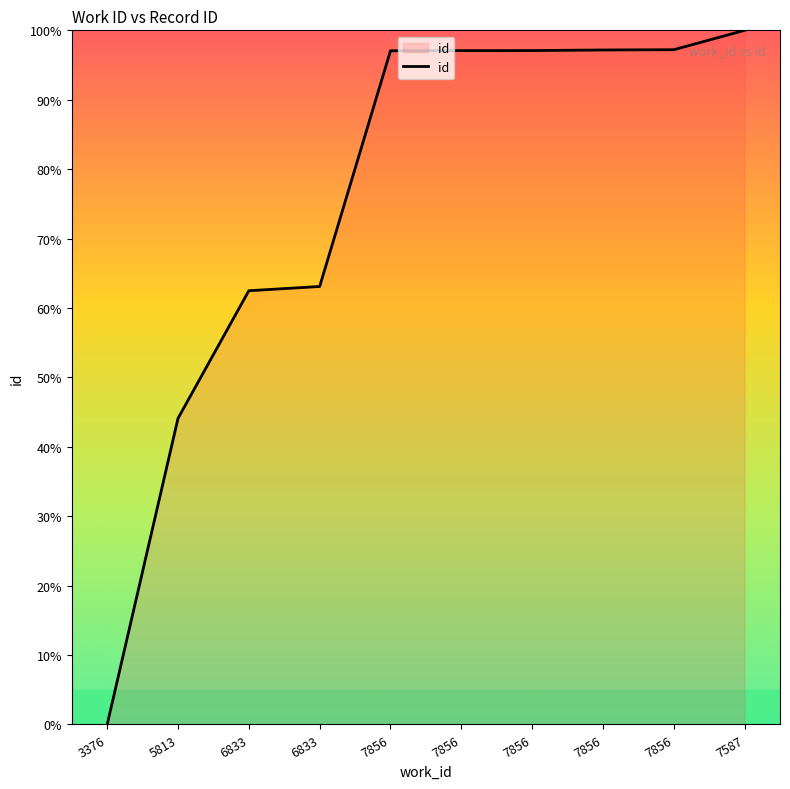

What is the label of the 9th point from the left?

7856